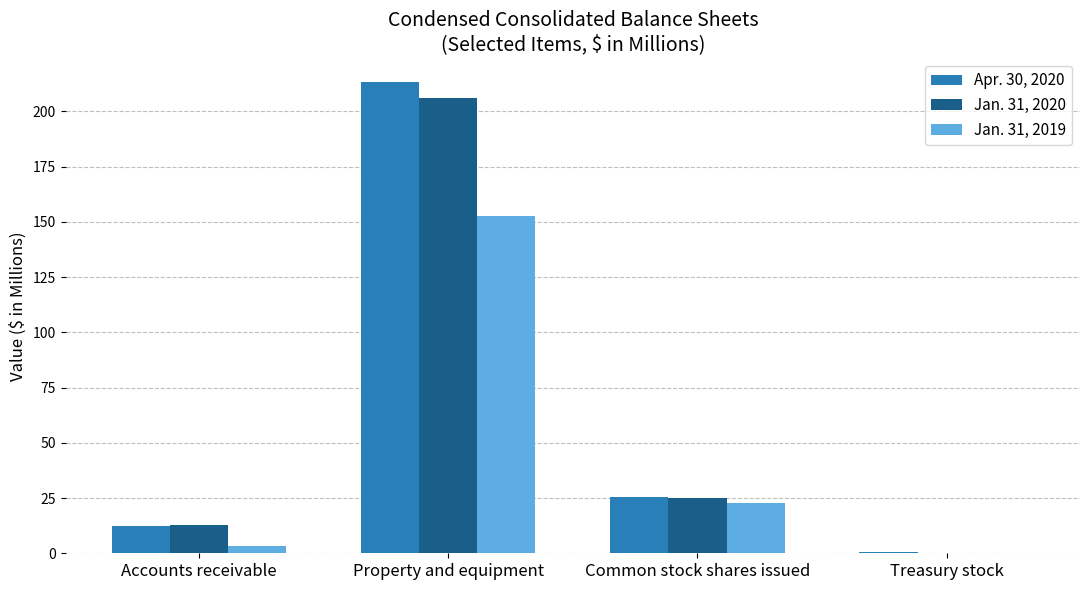

Reading left to right, list all the values displayed in this chart.

Apr. 30, 2020: Accounts receivable=12.3	Property and equipment=213.2	Common stock shares issued=25.4	Treasury stock=0.5
Jan. 31, 2020: Accounts receivable=12.9	Property and equipment=206.0	Common stock shares issued=25.0	Treasury stock=0.3
Jan. 31, 2019: Accounts receivable=3.1	Property and equipment=152.7	Common stock shares issued=22.6	Treasury stock=0.0